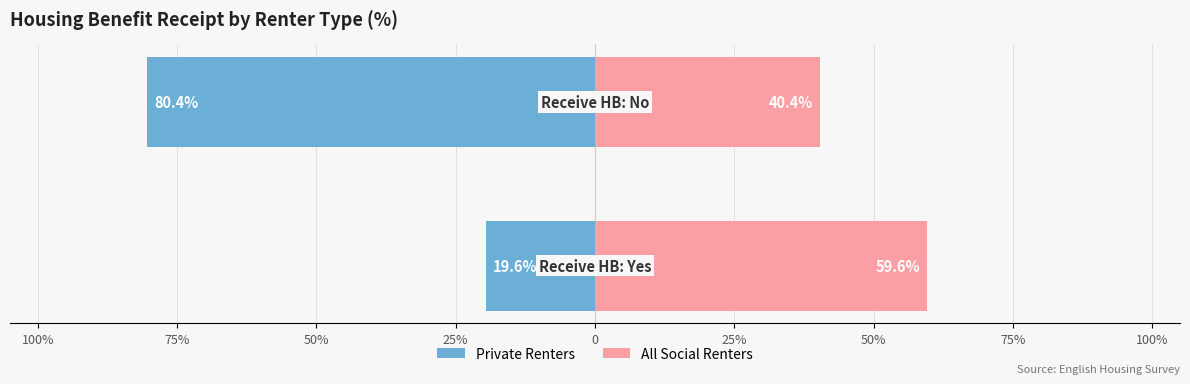

What is the difference between the maximum and minimum values in the private renters series?

60.7